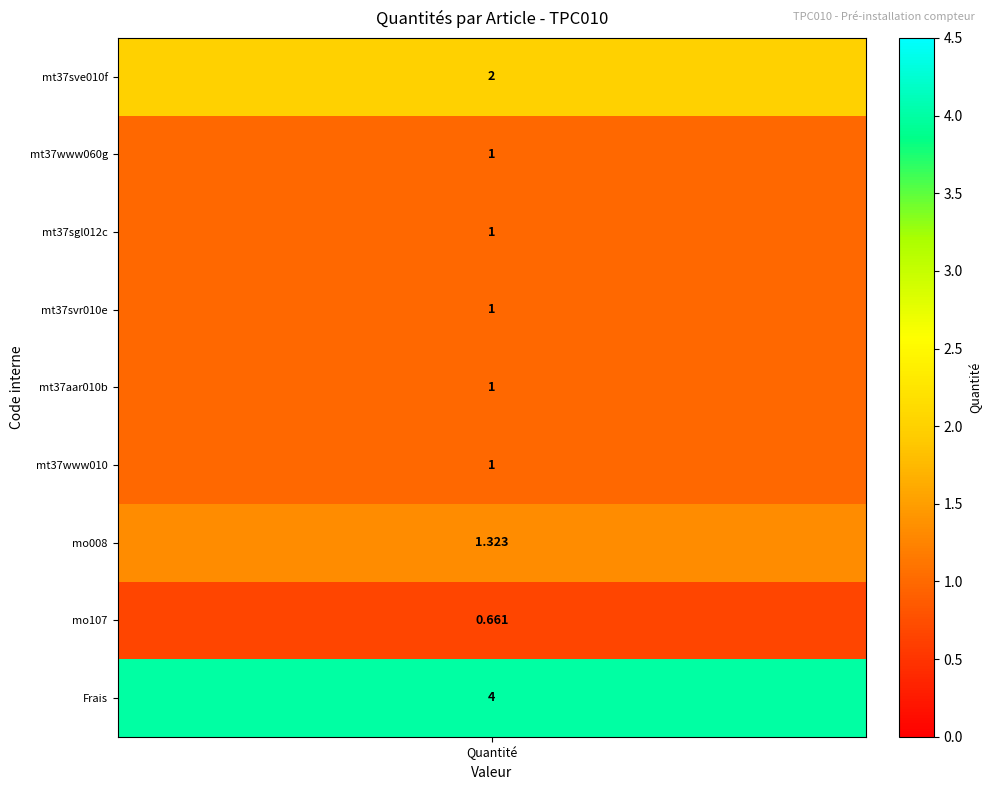

Reading left to right, extract all data points from this chart.

2.0	1.0	1.0	1.0	1.0	1.0	1.3	0.7	4.0